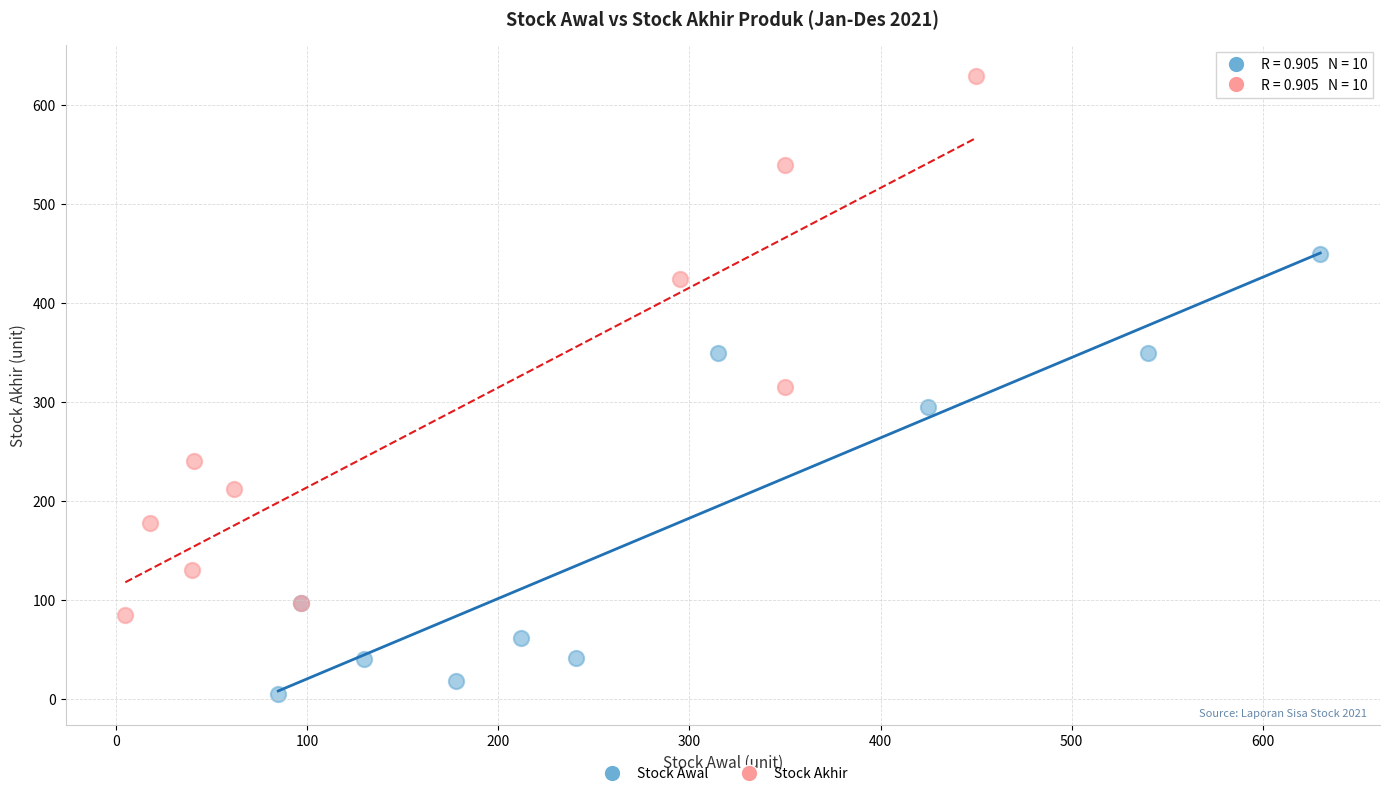

Which series reaches the minimum Y coordinate?

Stock Awal